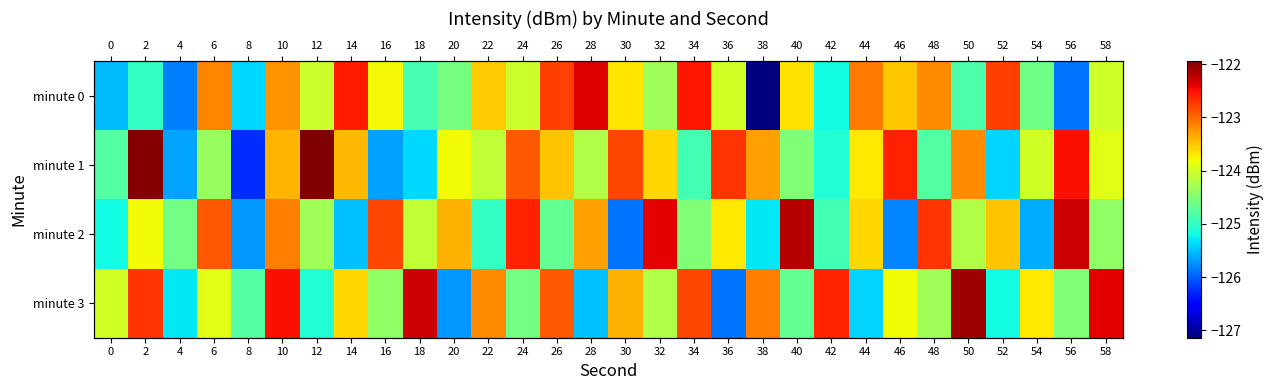

How many series are shown in this chart?

4